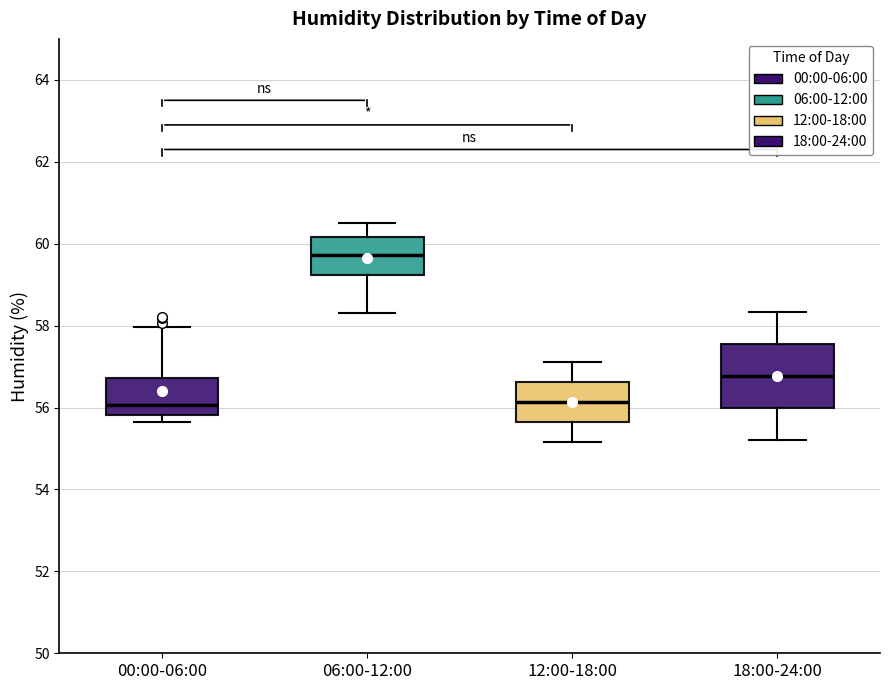

Which box is the tallest, from its lower edge to its upper edge?

18:00-24:00